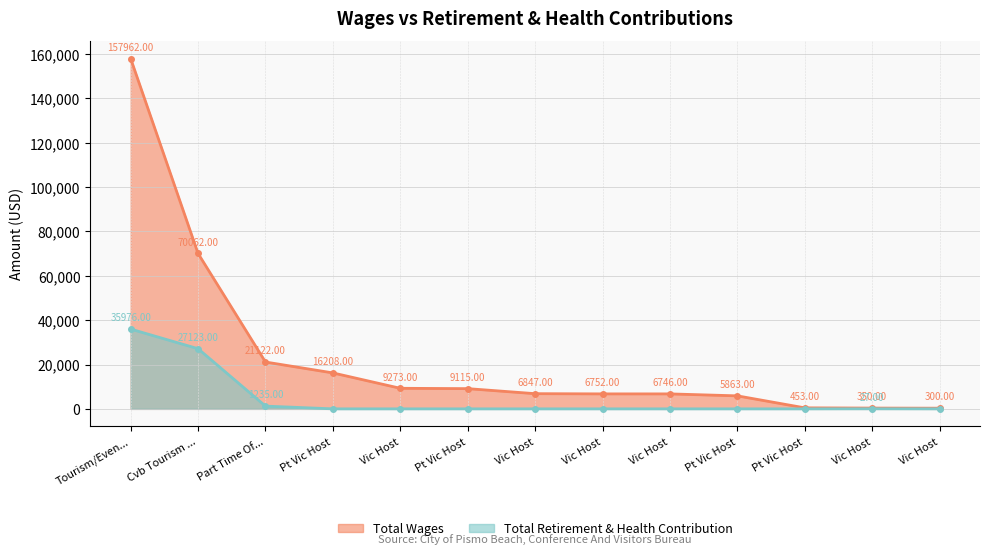

Does the chart have visible grid lines?

Yes